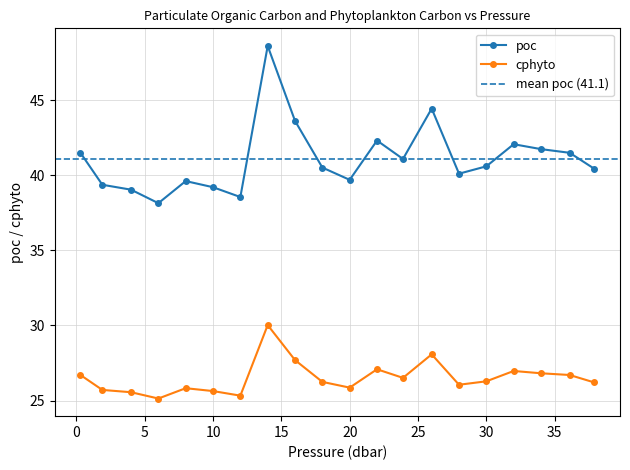

True or false: cphyto and poc cross at least once.

False